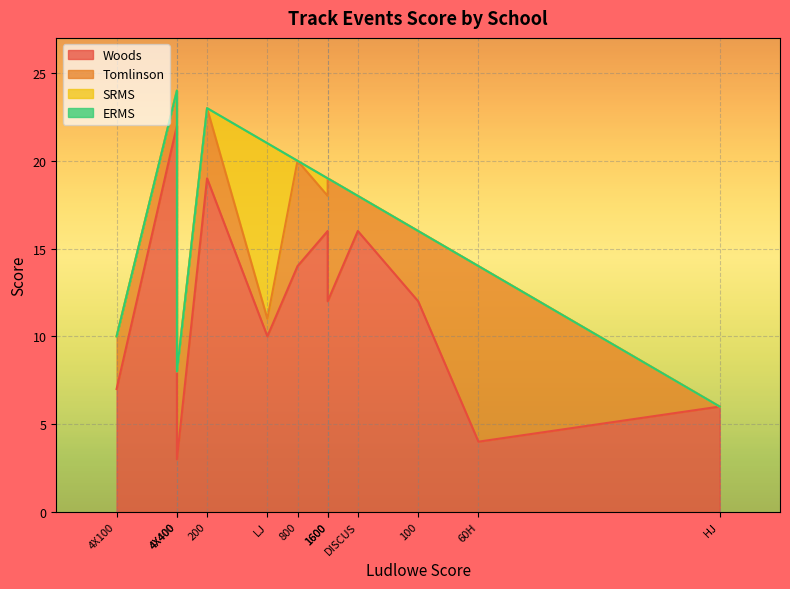

What is the sum of all Woods values?

141